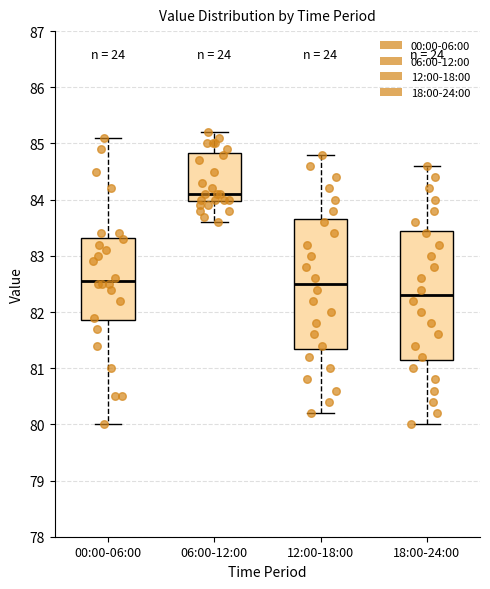

Which box has the highest median line?

06:00-12:00